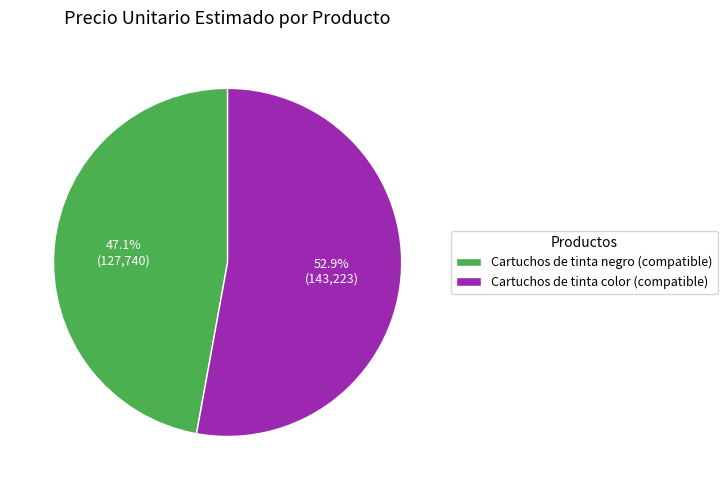

To the nearest percent, what percentage of the pie is Cartuchos de tinta color (compatible)?

53%